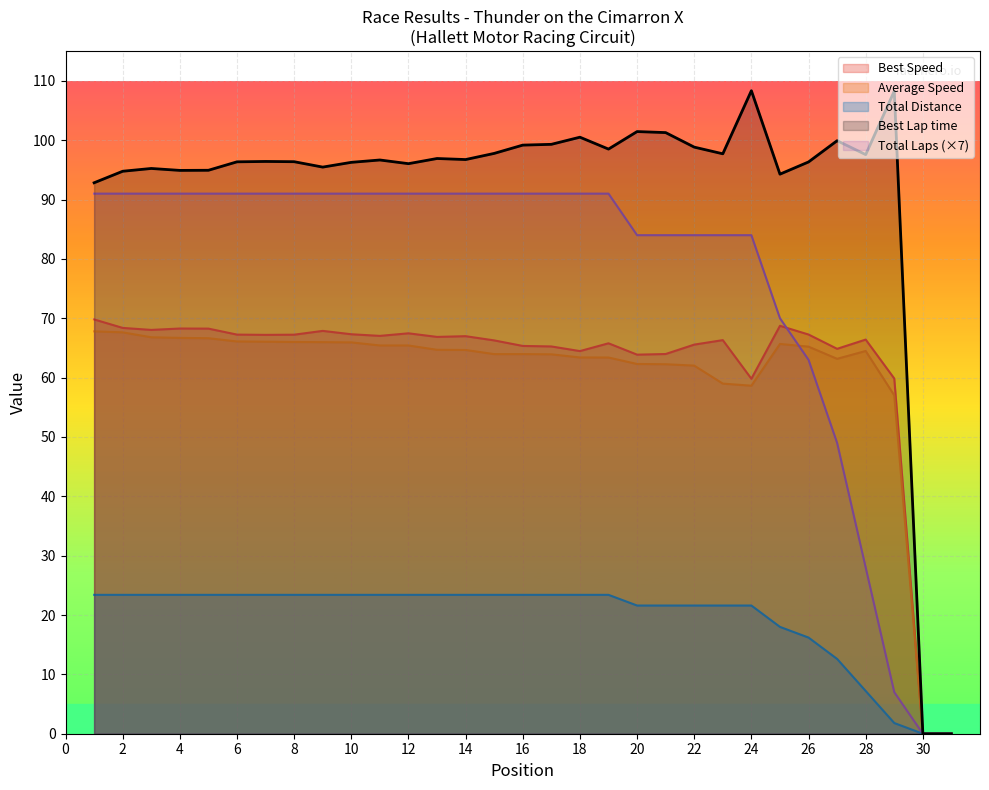

Which series ends up on top after the final intersection of Average Speed and Total Distance?

Average Speed